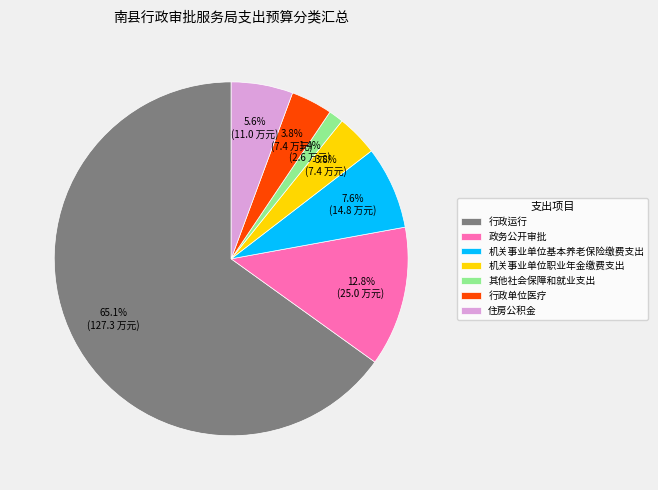

Count the number of slices in the pie.

7